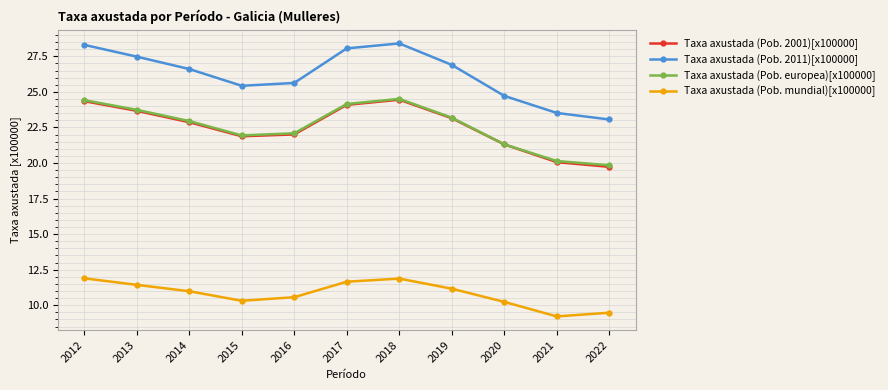

At which label does Taxa axustada (Pob. mundial)[x100000] first exceed 10?

2012